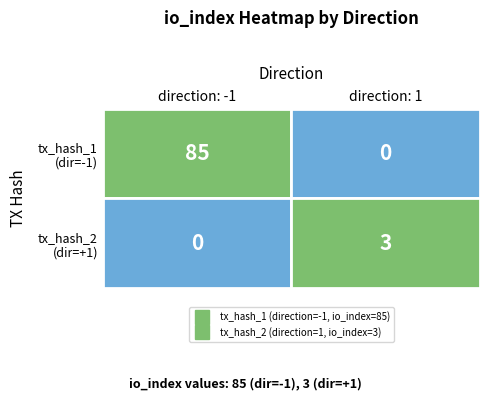

True or false: e6b0f455caeed8dc51c3965157c1bc9a7e8da95 has a value of 124 at io_index.

False